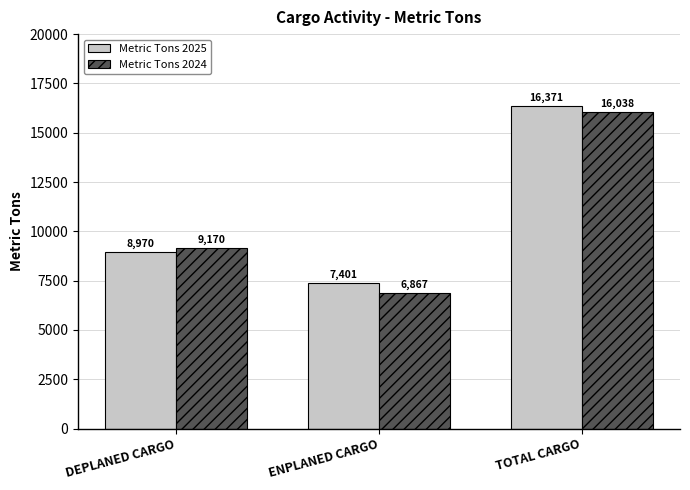

List the series in order of their peak value, highest first.

Metric Tons 2025, Metric Tons 2024